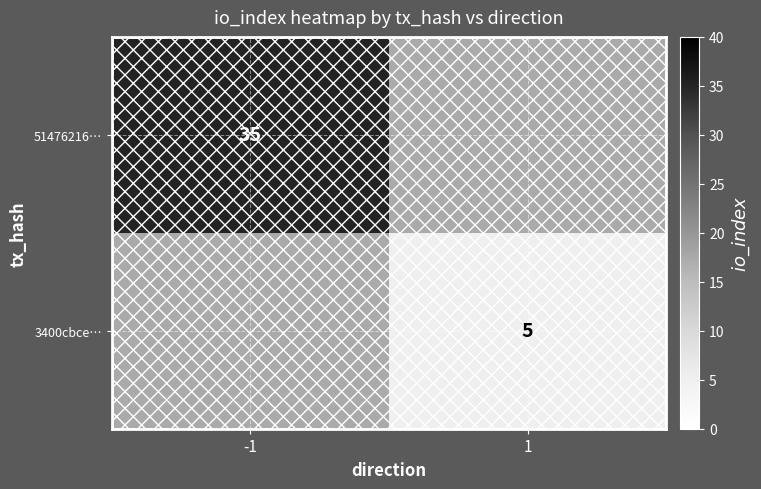

True or false: 3400cbce… has a value of 7 at 1.

False